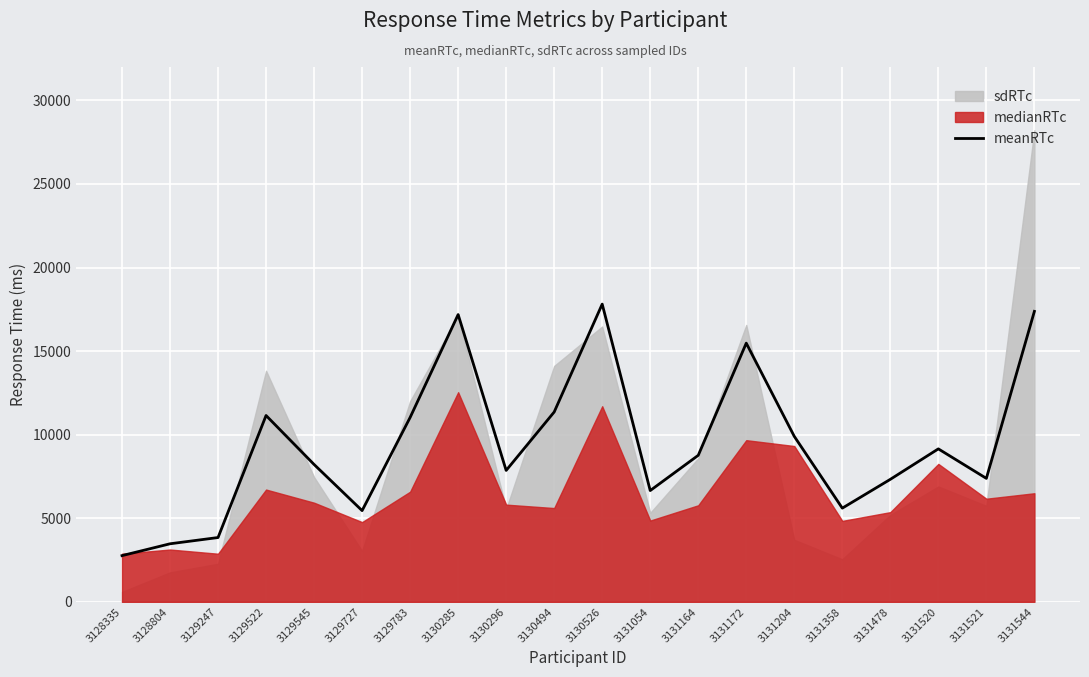

Which has a higher value, 3131358 or 3131544?

3131544